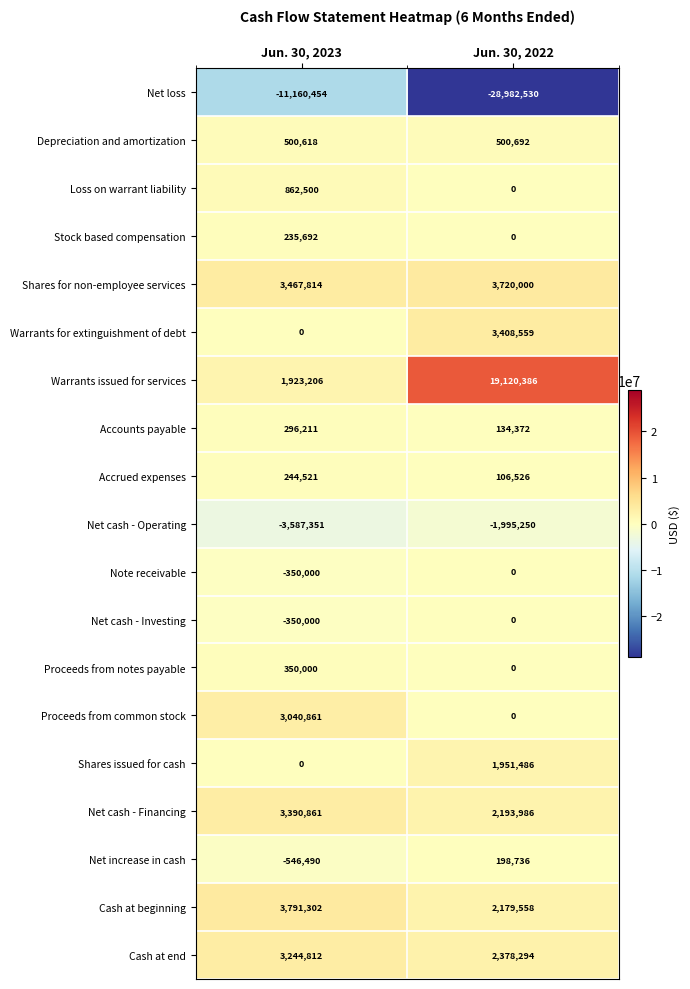

What is the difference between the Shares issued for cash values at Jun. 30, 2023 and Jun. 30, 2022?

1951486